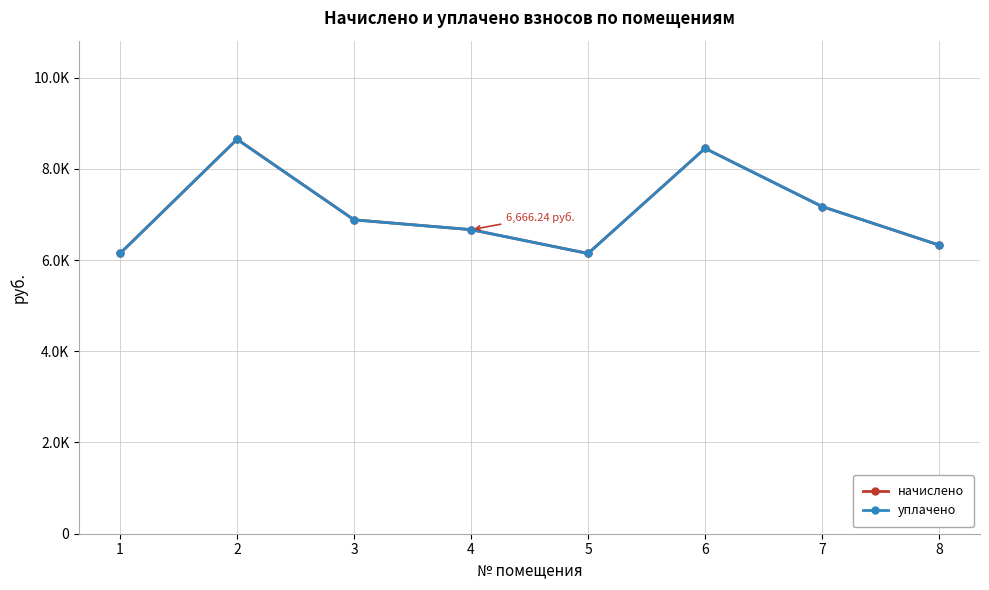

Is this an area chart (filled region under the line)?

No